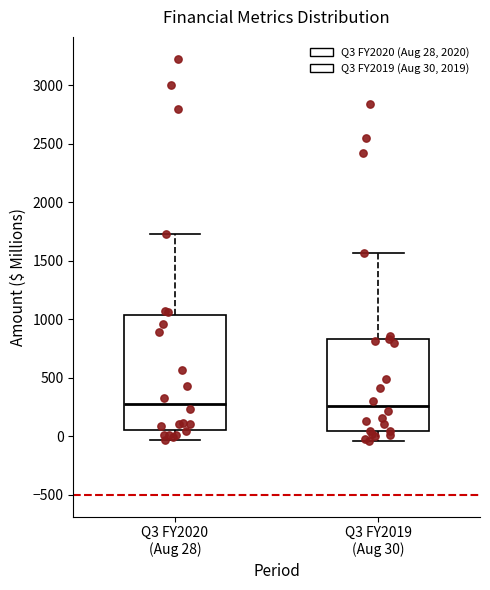

Where does the median line of the box for Q3 FY2019 (Aug 30) sit on the y-axis? The values are not printed on the chart, so give them approximately, as read against the axis.

250